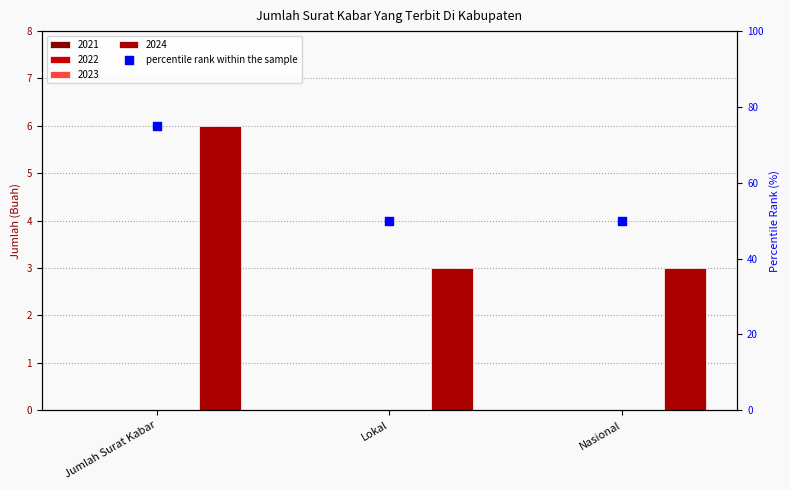

What is the change in value from Jumlah Surat Kabar to Lokal?

-25